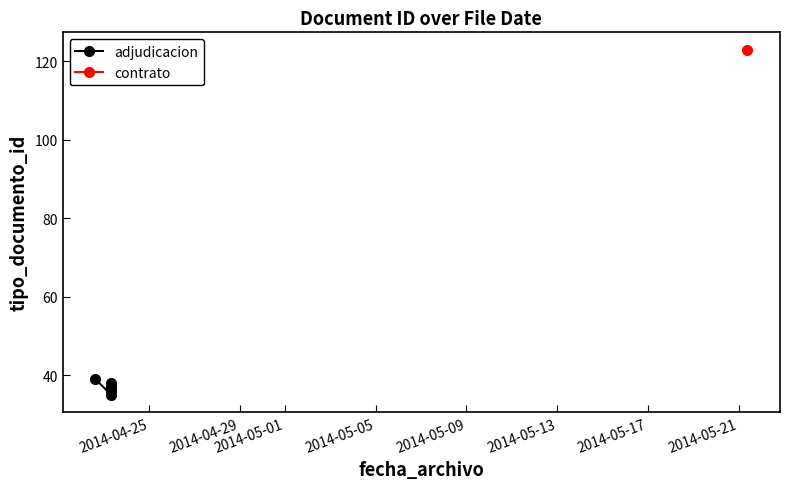

How many interior local peaks (higher than both neighbors) does the data have?

1